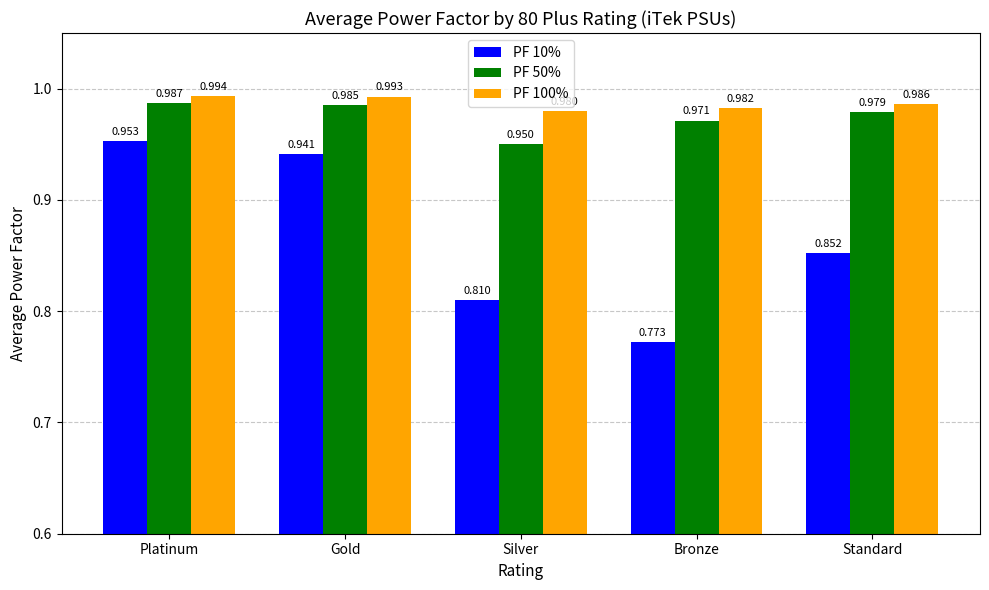

Is the value of PF 10% at Silver greater than the value of PF 50% at Gold?

No